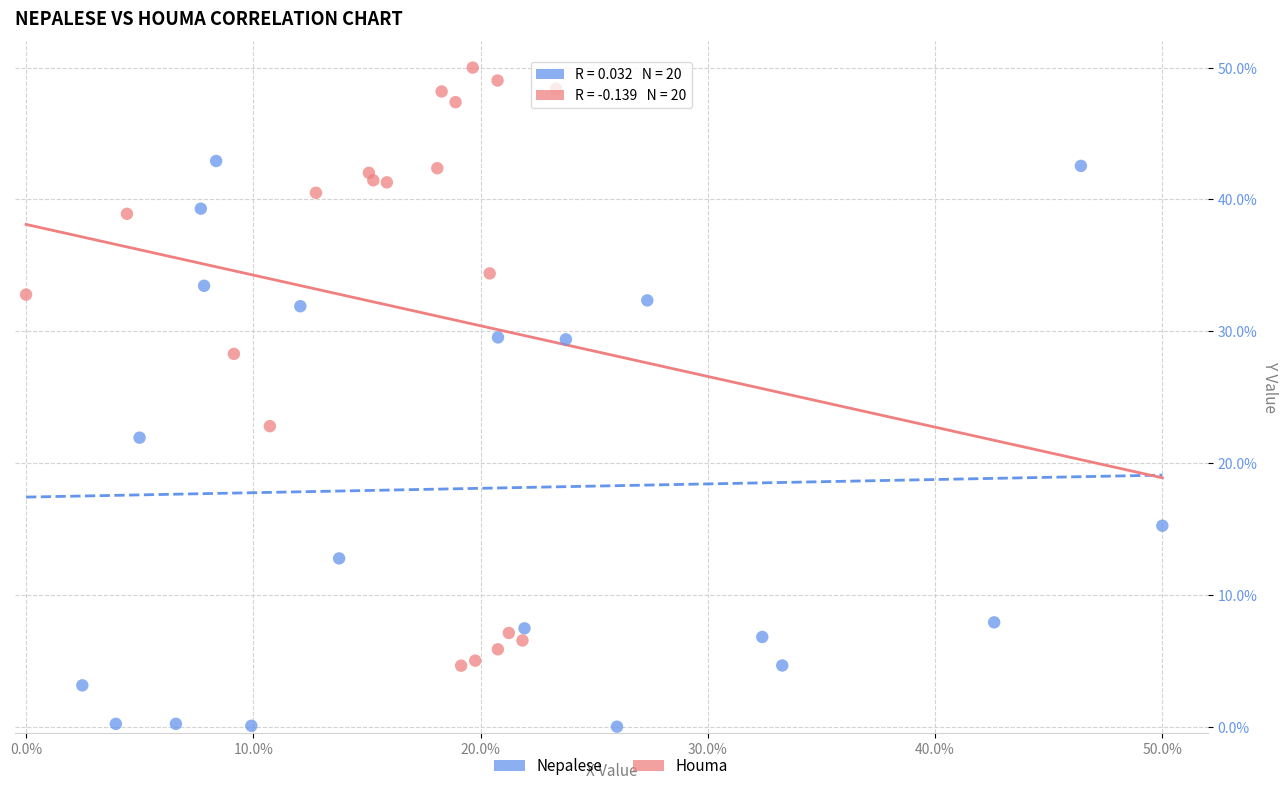

Which series reaches the minimum Y coordinate?

Nepalese